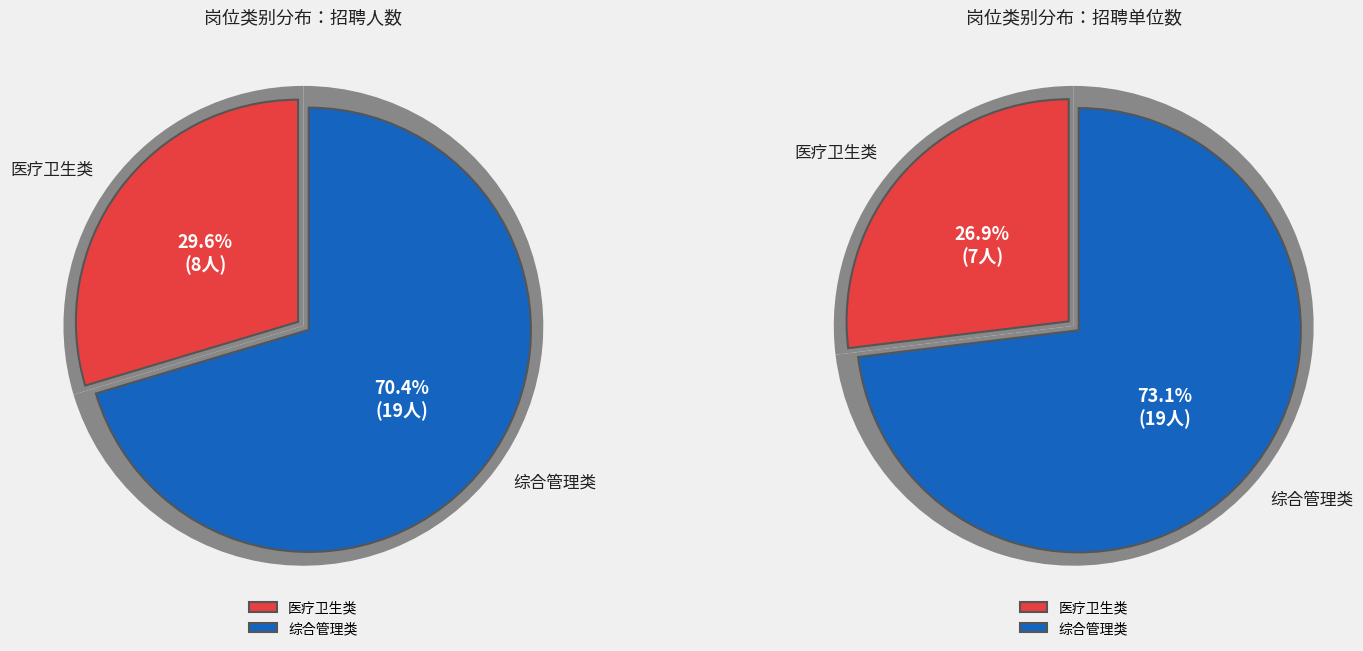

To the nearest percent, what is the combined percentage of 综合管理类 and 医疗卫生类?

100%